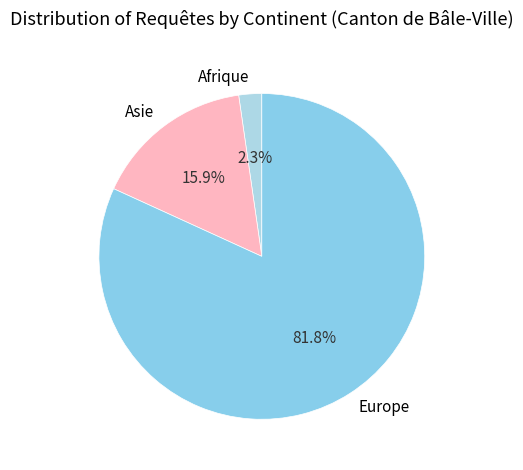

How many segments does this pie chart have?

3